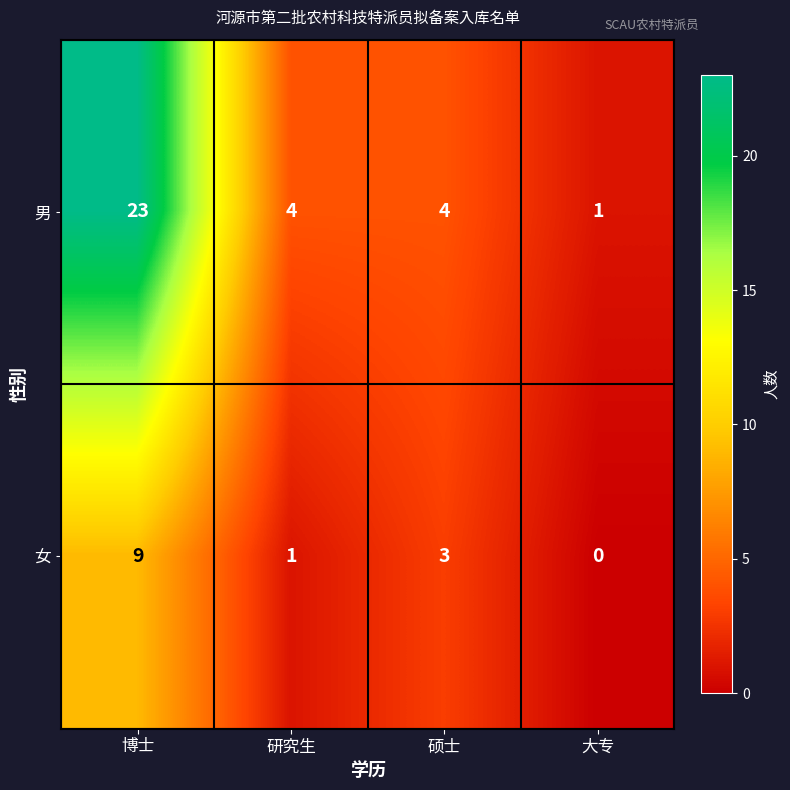

How many distinct data groups are displayed?

2